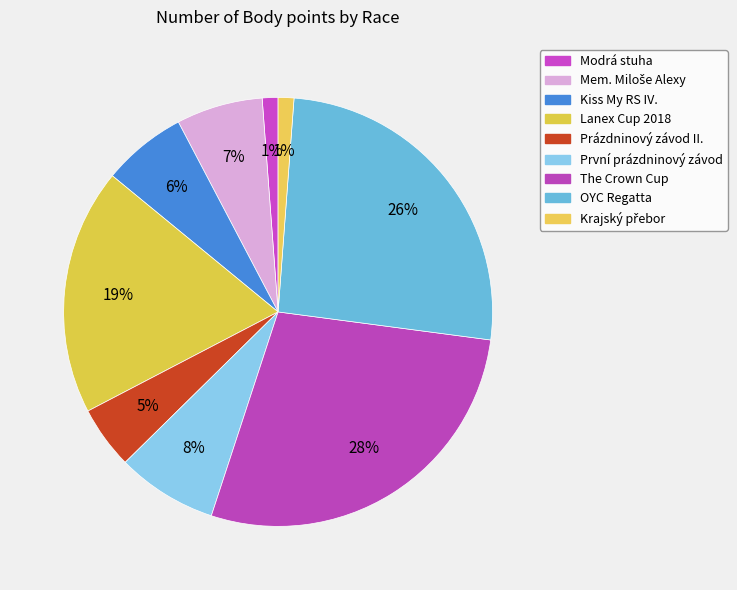

Count the number of slices in the pie.

9